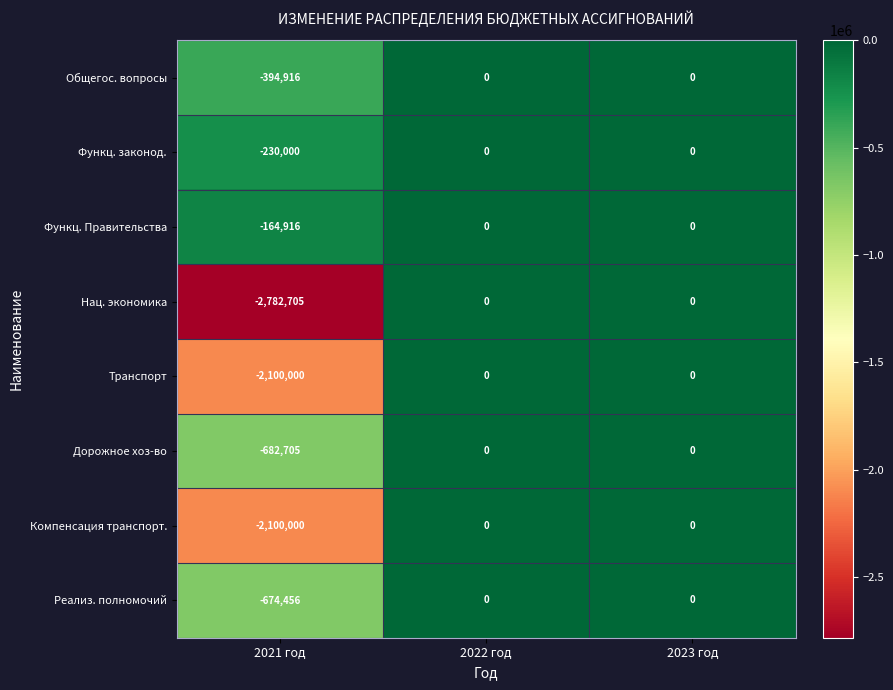

Which series changed the most between 2021 год and 2022 год?

Нац. экономика